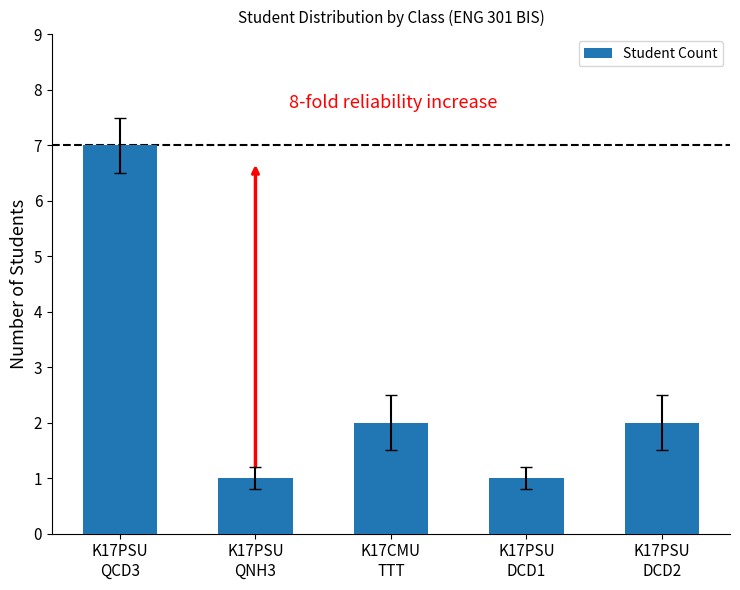

Is it true that the value at K17CMU
TTT is 1?

False